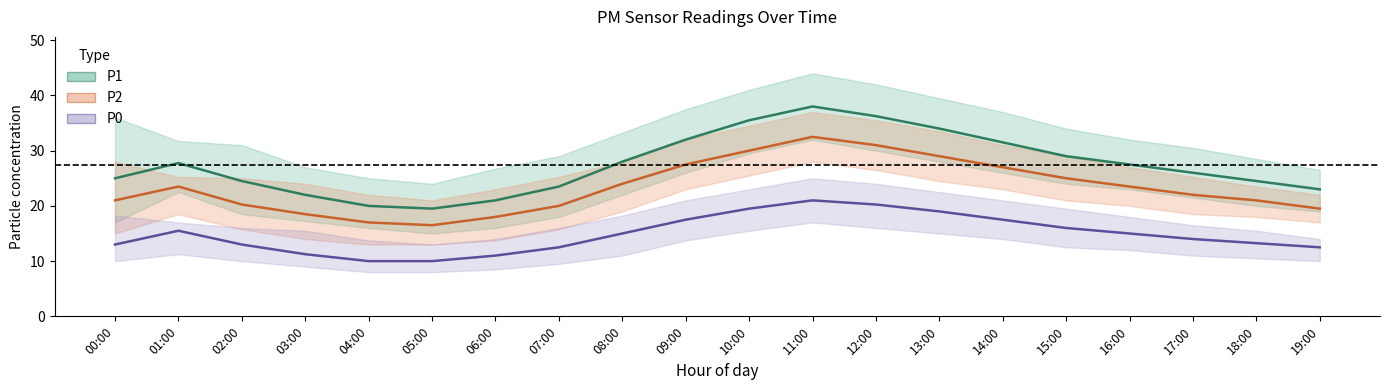

What is the label of the 10th point from the right?

10:00